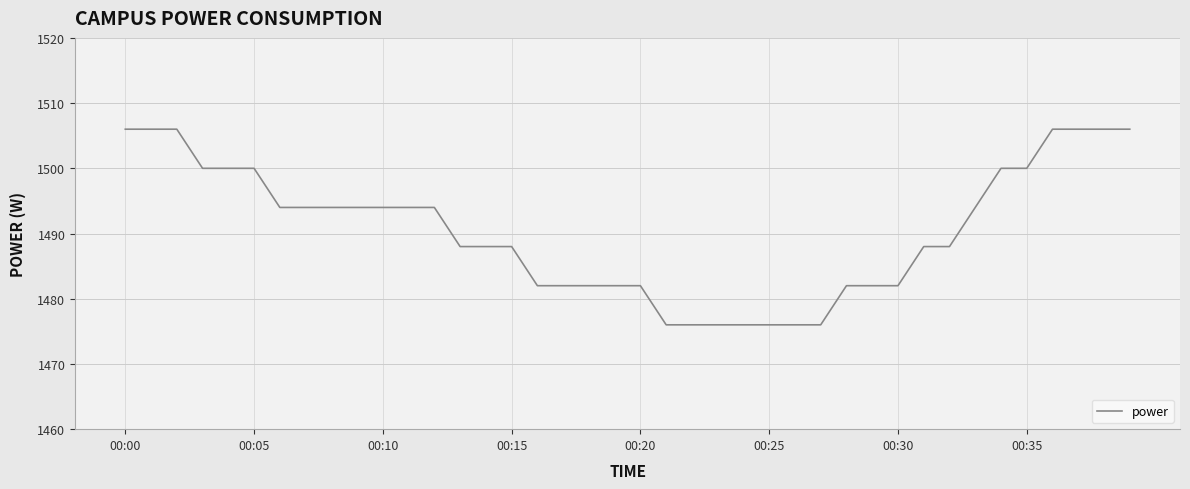

What is the difference between the maximum and minimum values?

30